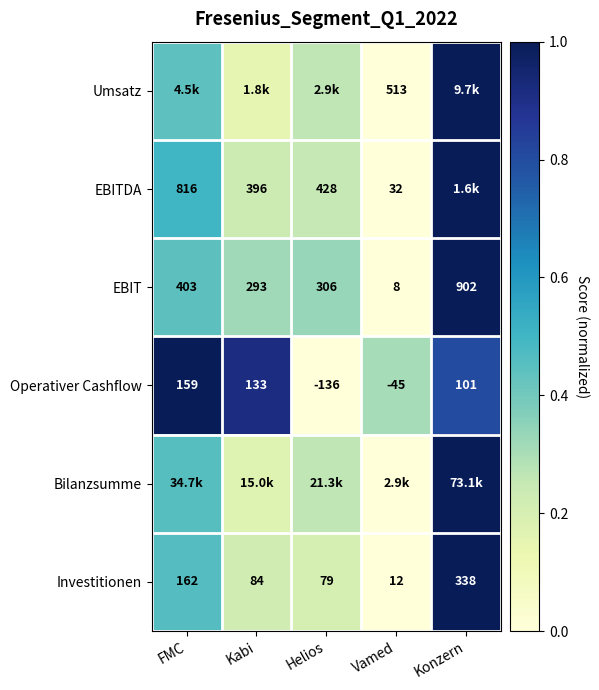

Is the value of Operativer Cashflow at Kabi greater than the value of Investitionen at Vamed?

Yes